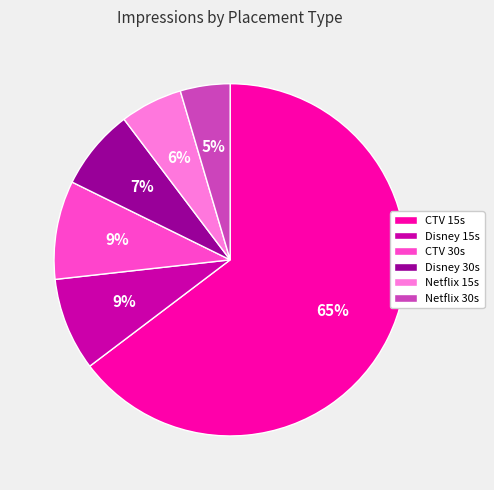

To the nearest percent, what is the average slice percentage?

17%